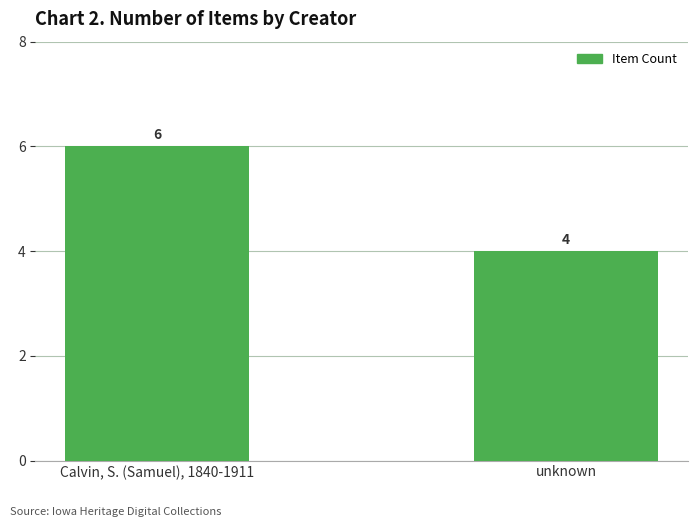

What is the sum of the values at Calvin, S. (Samuel), 1840-1911 and unknown?

10